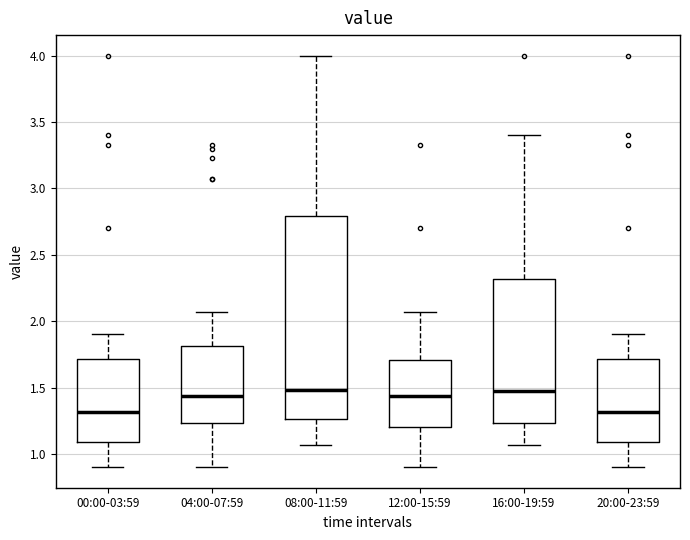

Comparing the boxes themselves (not the whiskers), which one is the tallest?

08:00-11:59